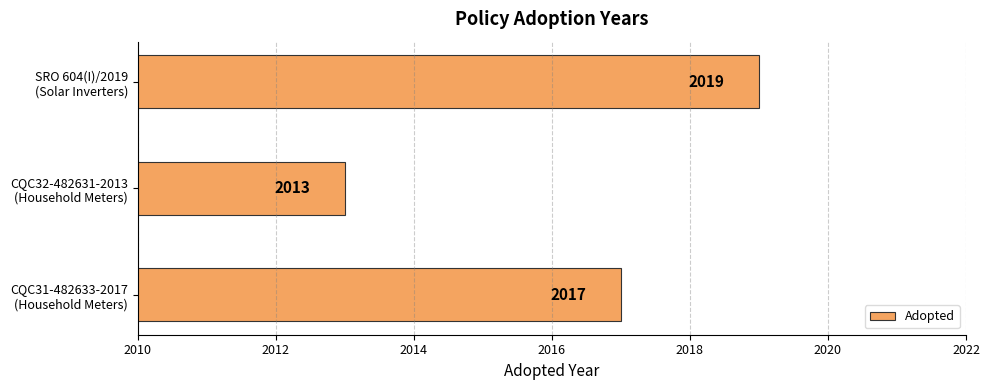

How many series are shown in this chart?

1